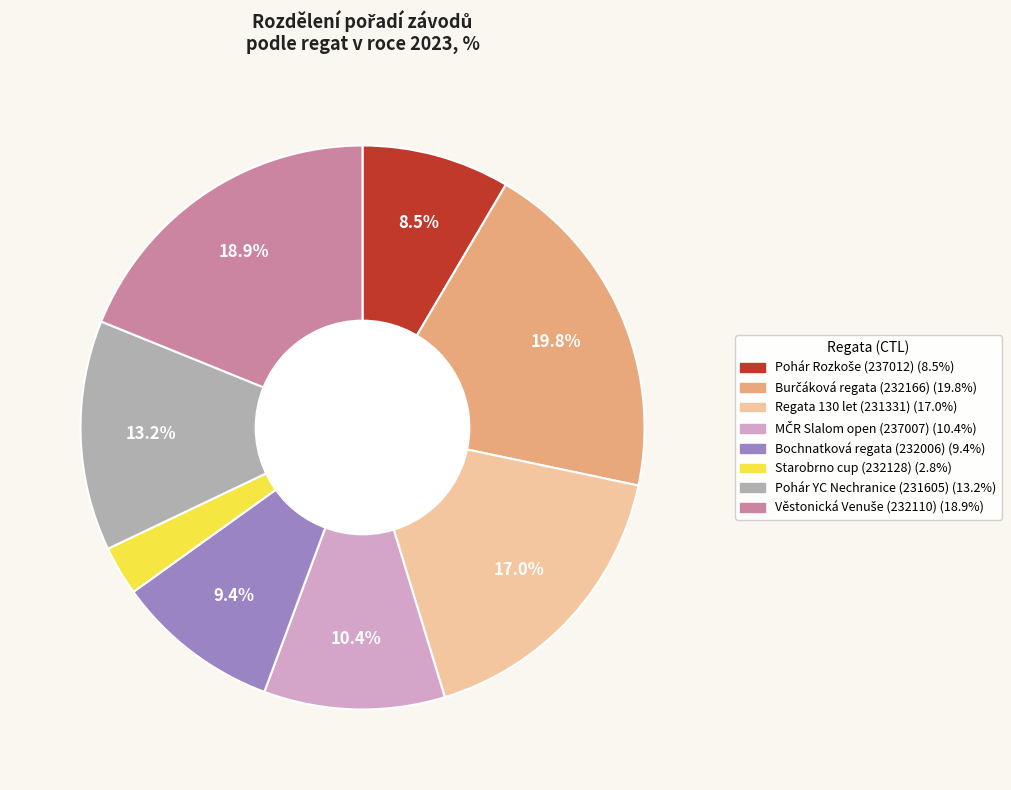

Is there a majority slice in this chart?

No